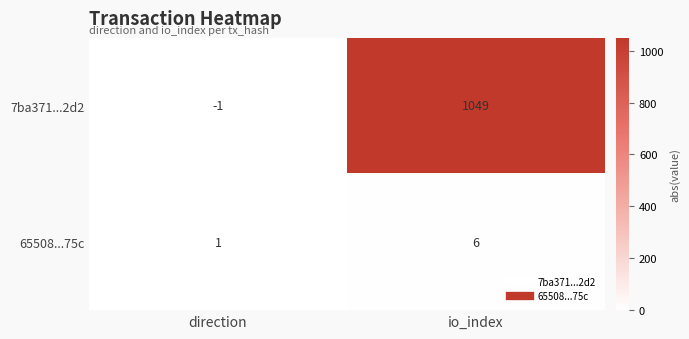

At io_index, list the series in order from largest to smallest.

7ba371...2d2, 65508...75c